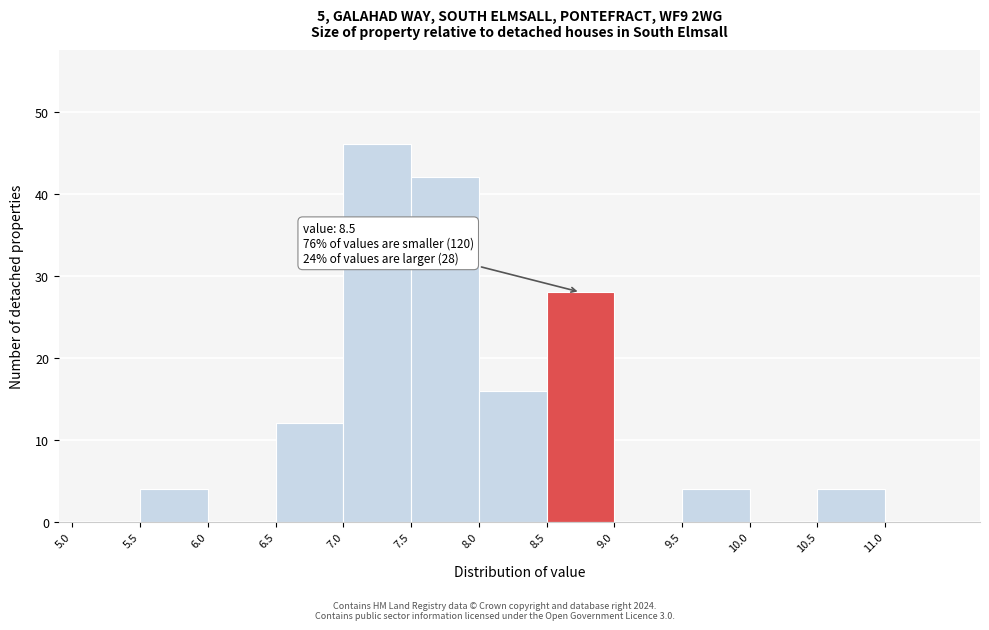

Which range on the x-axis has the tallest bar?

7.0 to 7.5